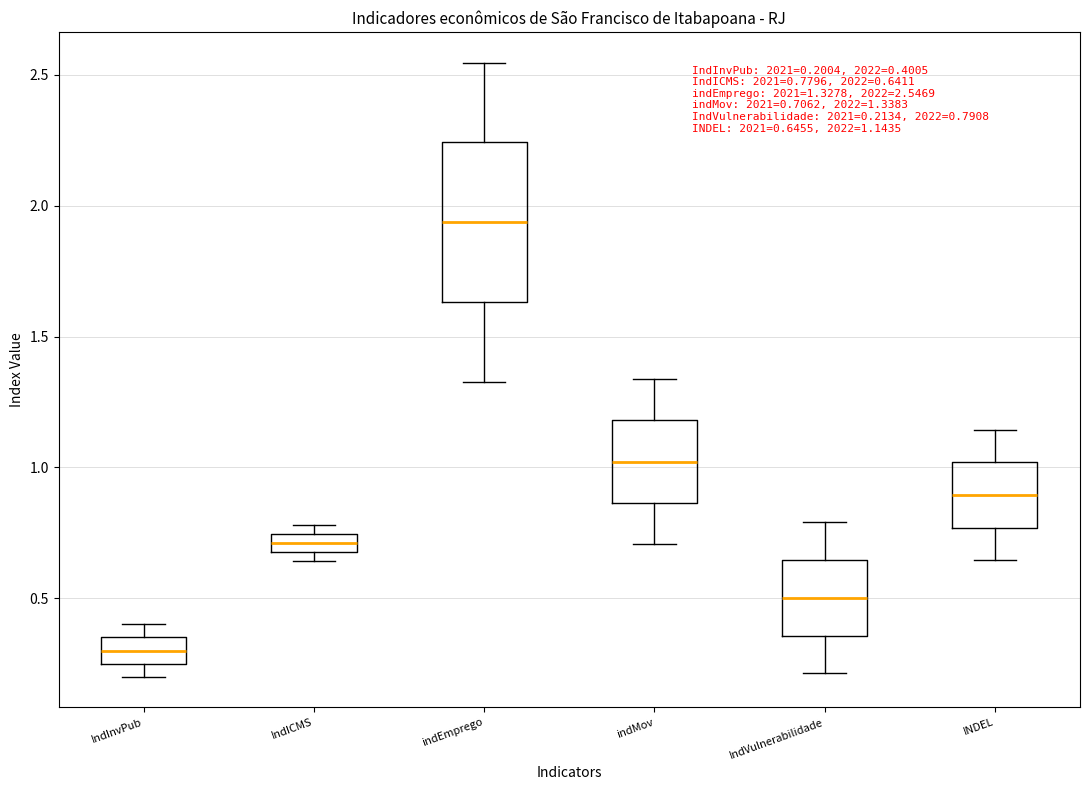

Which box is the tallest, from its lower edge to its upper edge?

indEmprego